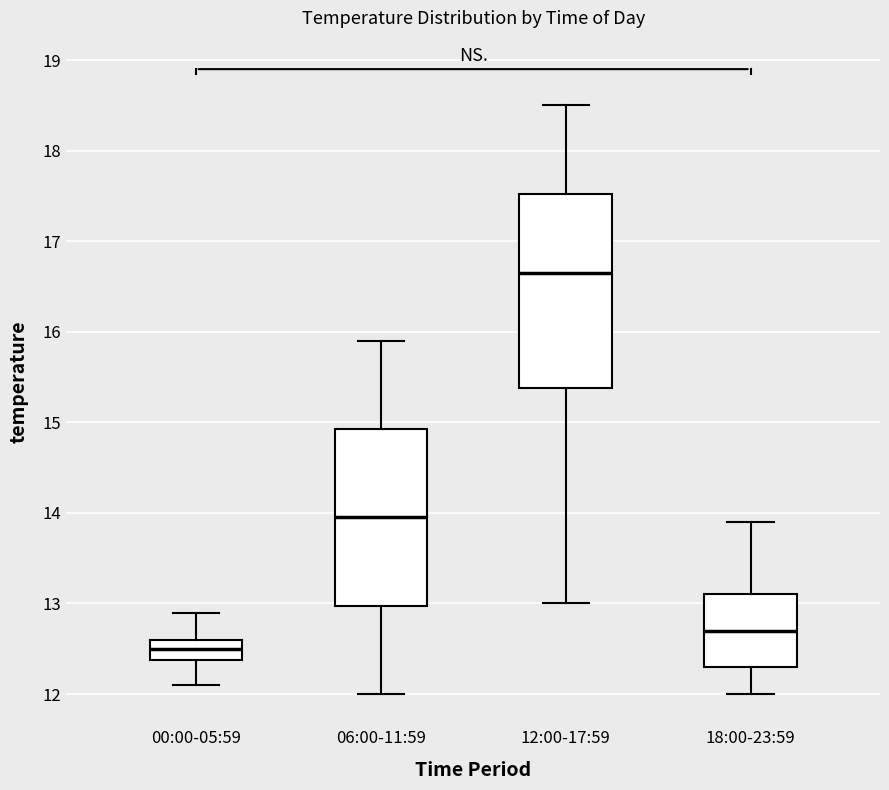

Which box is the tallest, from its lower edge to its upper edge?

12:00-17:59